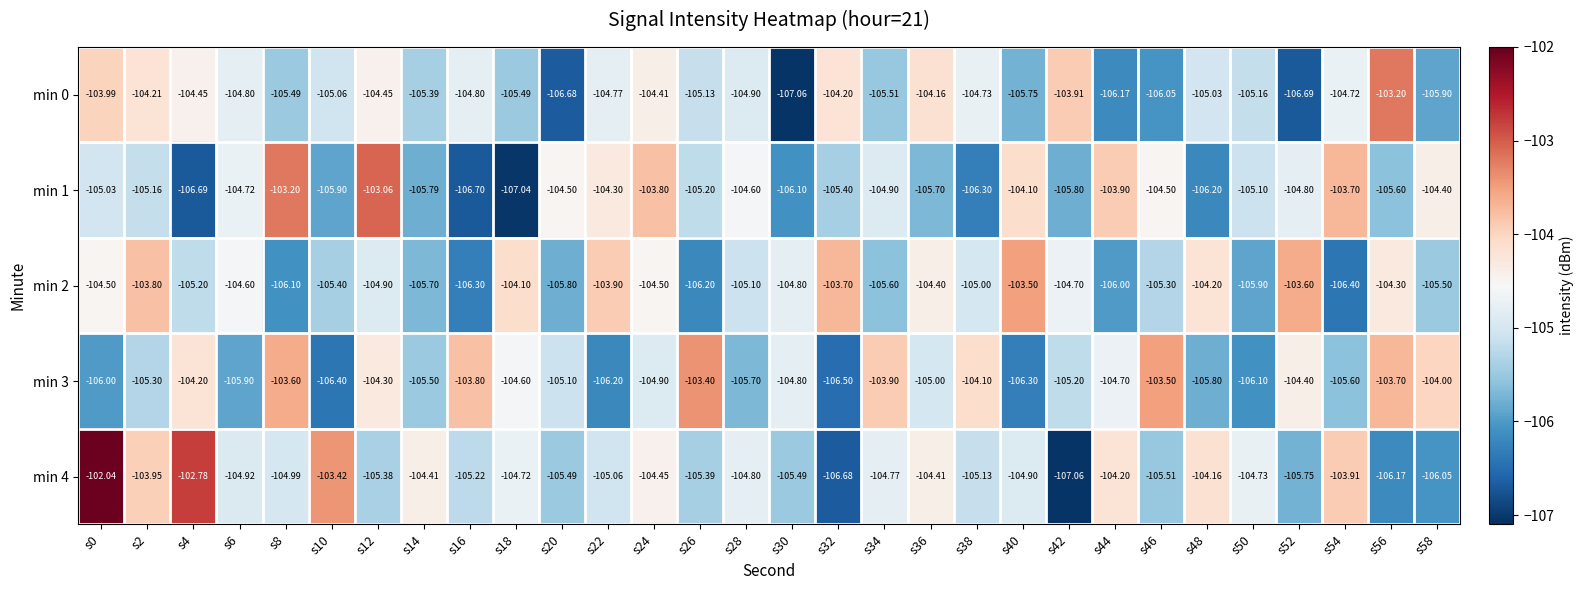

Is the value of min 4 at s56 greater than the value of min 2 at s14?

No